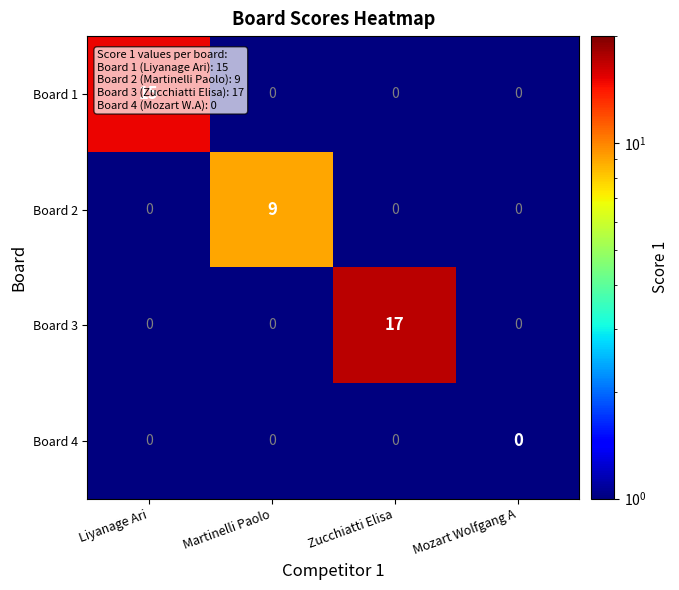

Count the Board 3 values in the range 0 to 17.

4